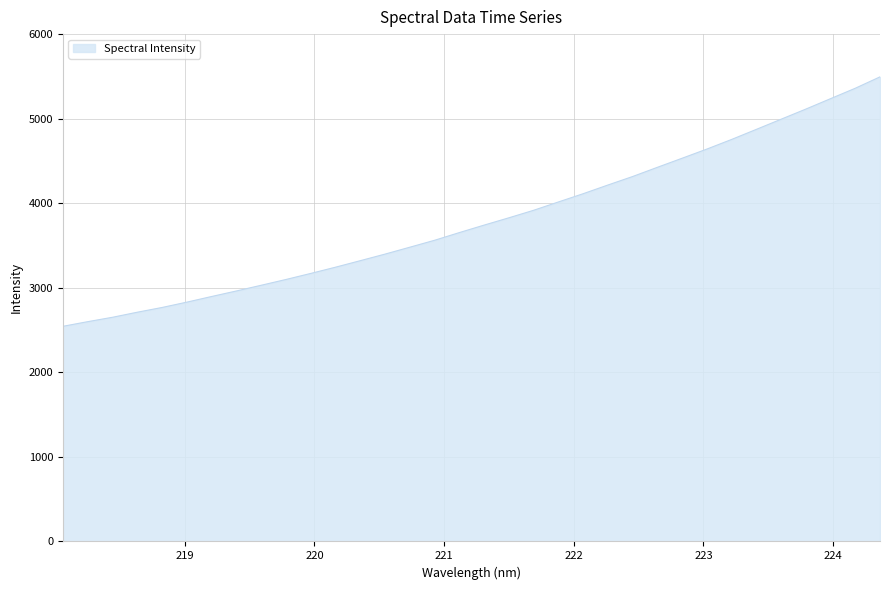

How many series are shown in this chart?

1